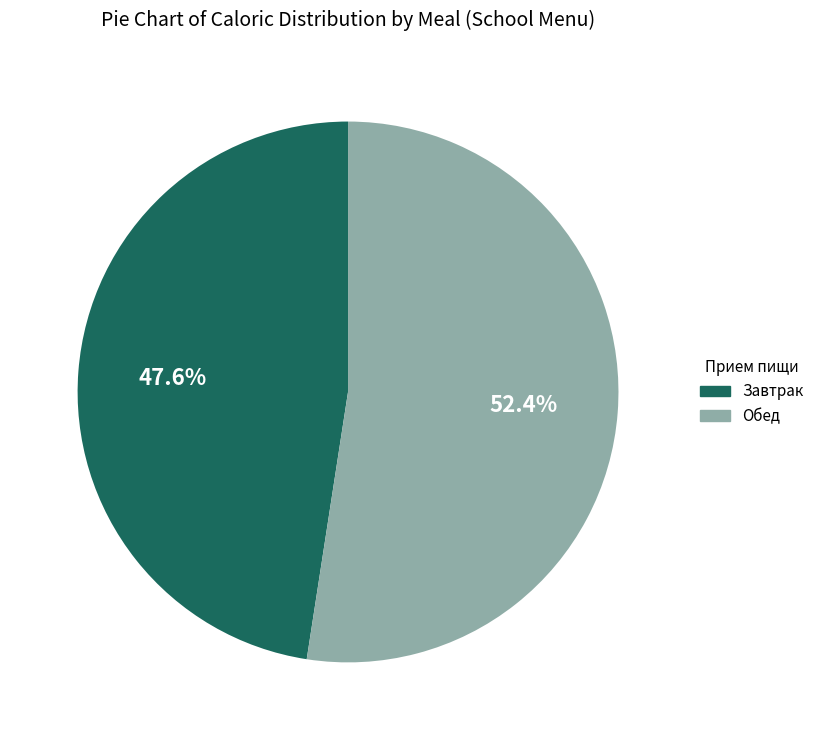

Rank the categories by value from lowest to highest.

Завтрак, Обед